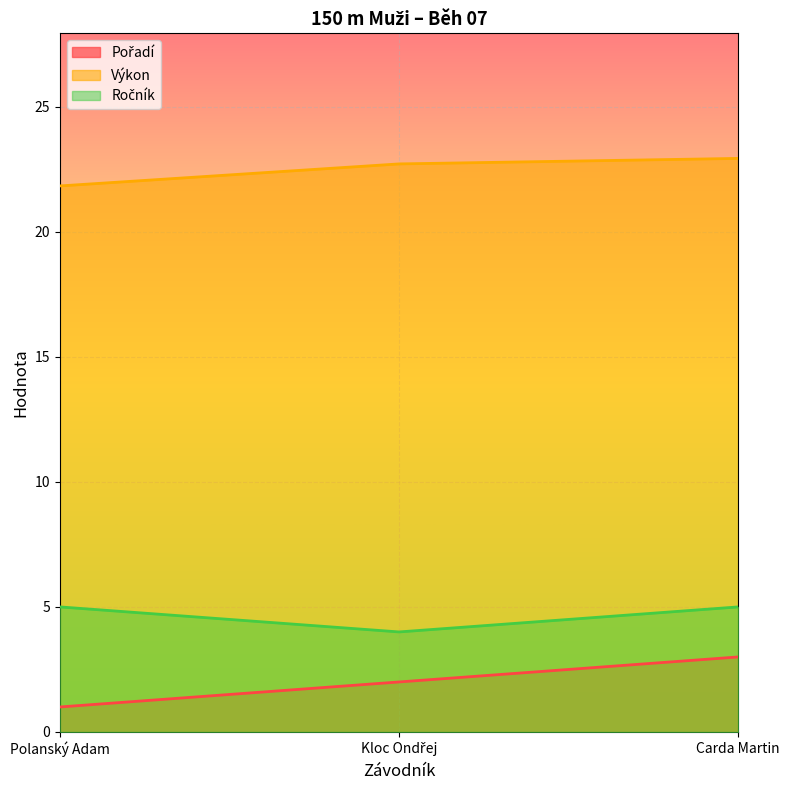

The Ročník series shows 0.9 at Kloc Ondřej. True or false?

False